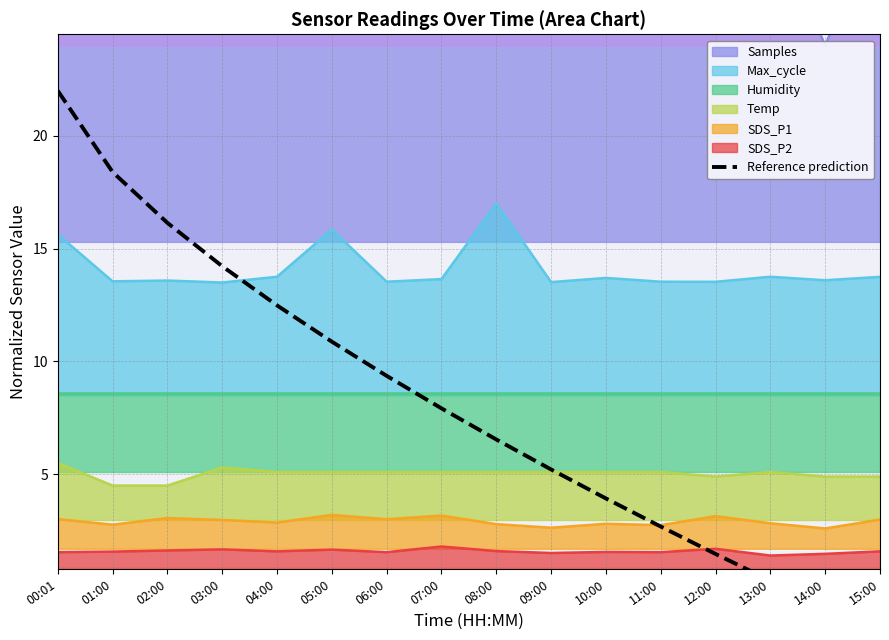

At which category does the chart reach its minimum across all series?

15:00